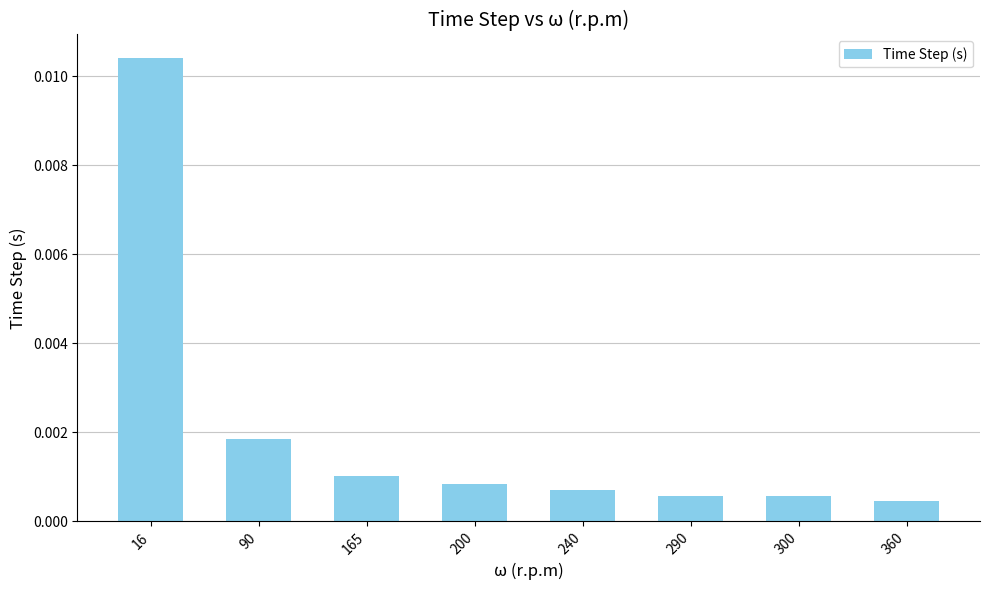

Between 360 and 240, which is larger?

240